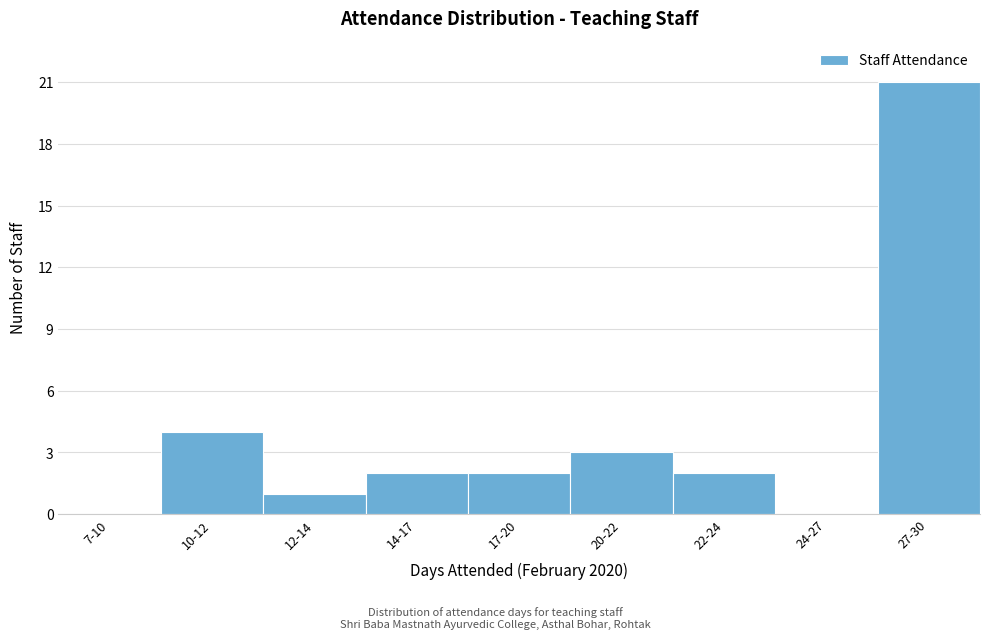

Reading right to left, list all the values displayed in this chart.

27-30=21	24-27=0	22-24=2	20-22=3	17-20=2	14-17=2	12-14=1	10-12=4	7-10=0